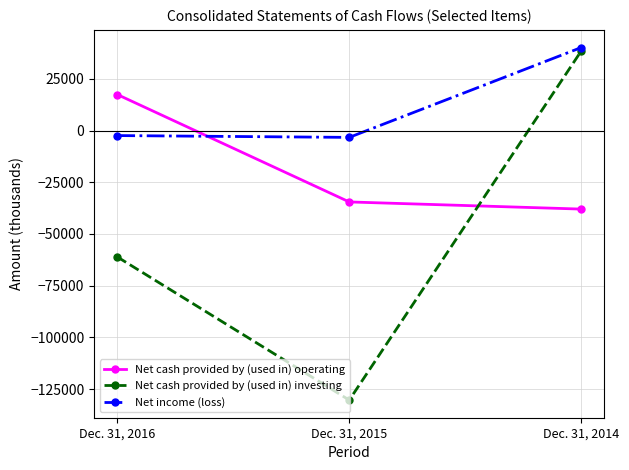

Reading right to left, list all the values displayed in this chart.

Net cash provided by (used in) operating: -37968	-34509	17446
Net cash provided by (used in) investing: 38485	-130348	-61100
Net income (loss): 40173	-3287	-2410